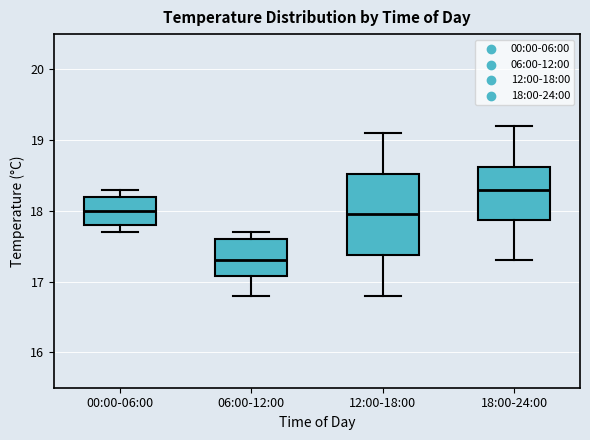

Where does the upper whisker of the box for 12:00-18:00 end on the y-axis? The values are not printed on the chart, so give them approximately, as read against the axis.

19.1